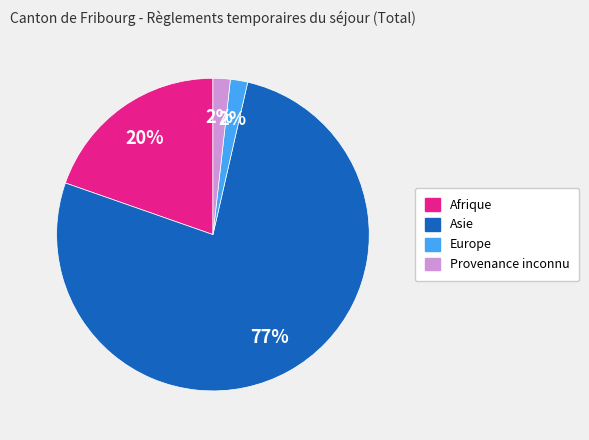

Which slice is the largest?

Asie